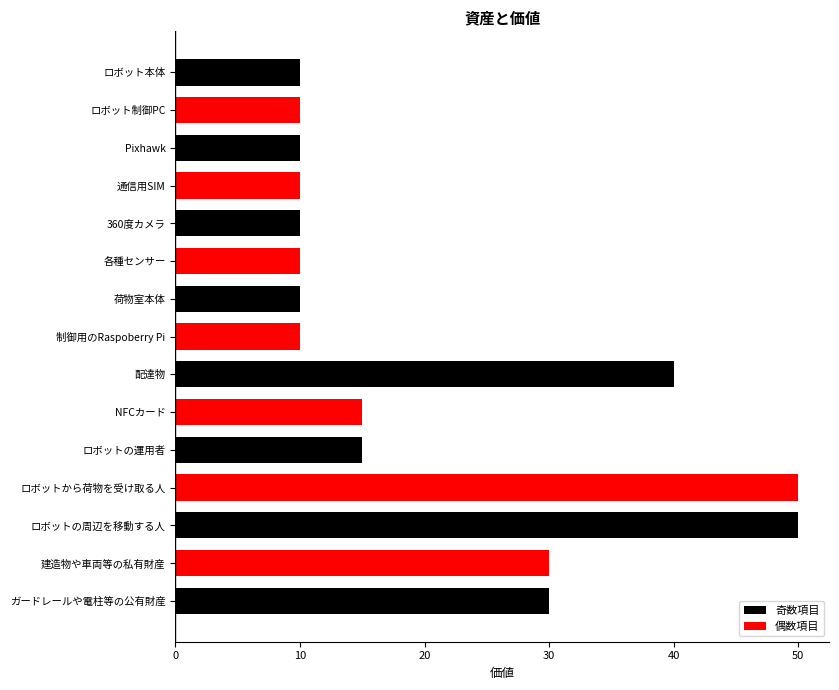

What is the label of the 13th bar from the bottom?

Pixhawk